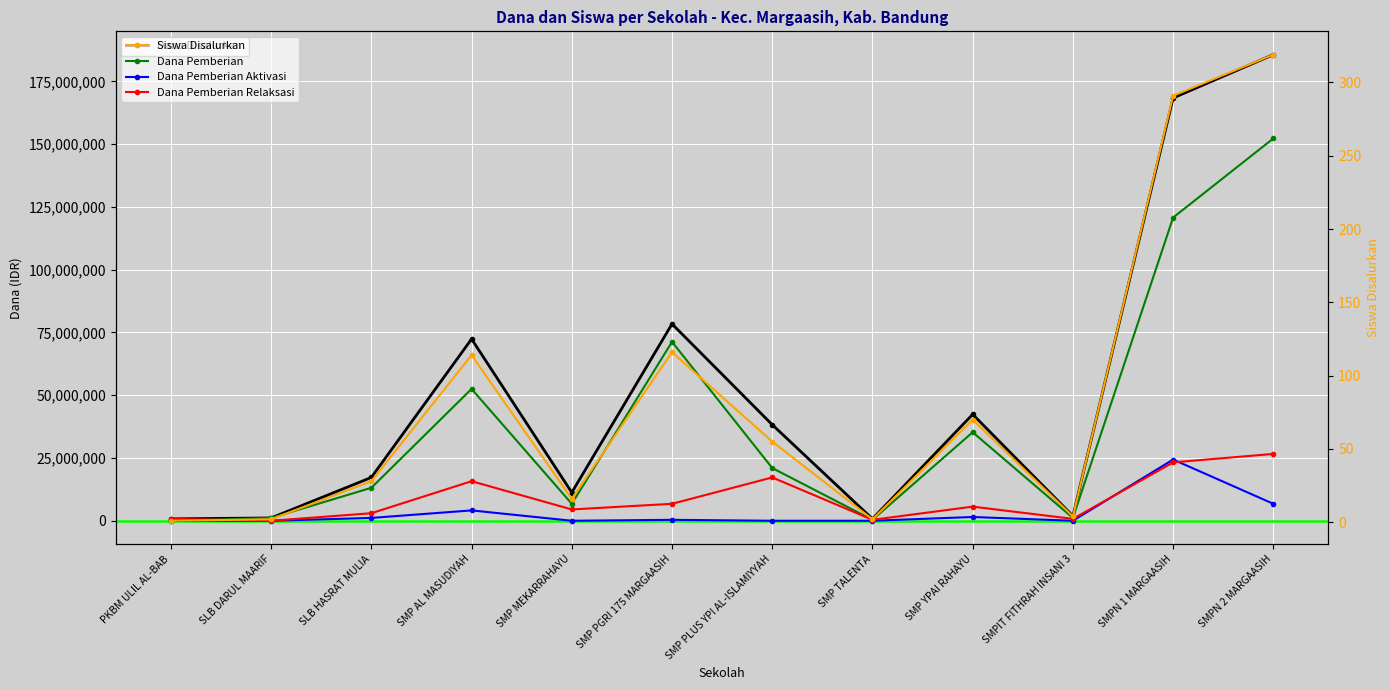

What is the label of the 5th point from the right?

SMP TALENTA